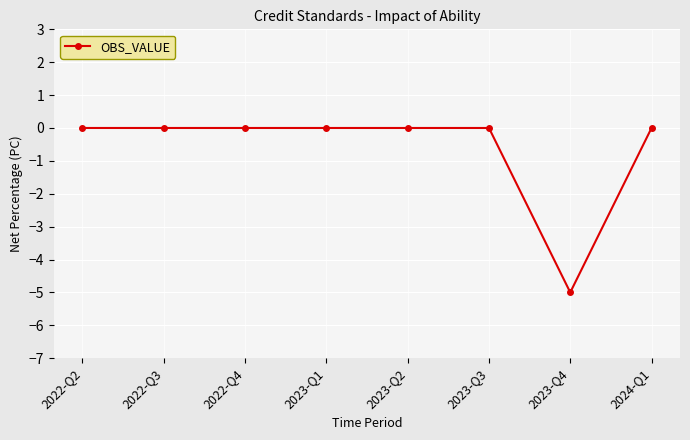

What is the label of the 4th point from the right?

2023-Q2